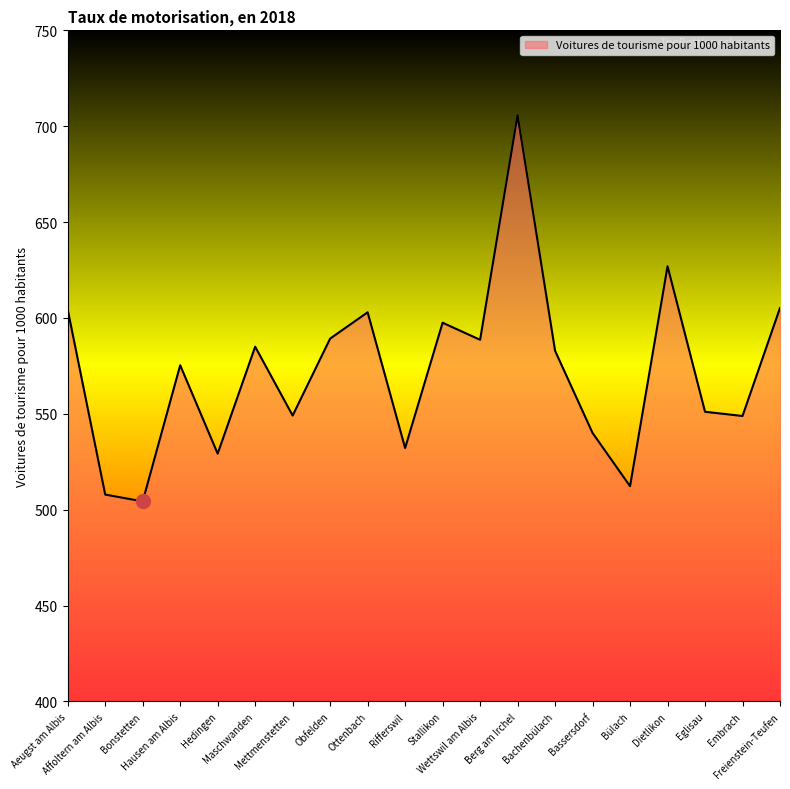

What is the greatest value displayed?

705.7